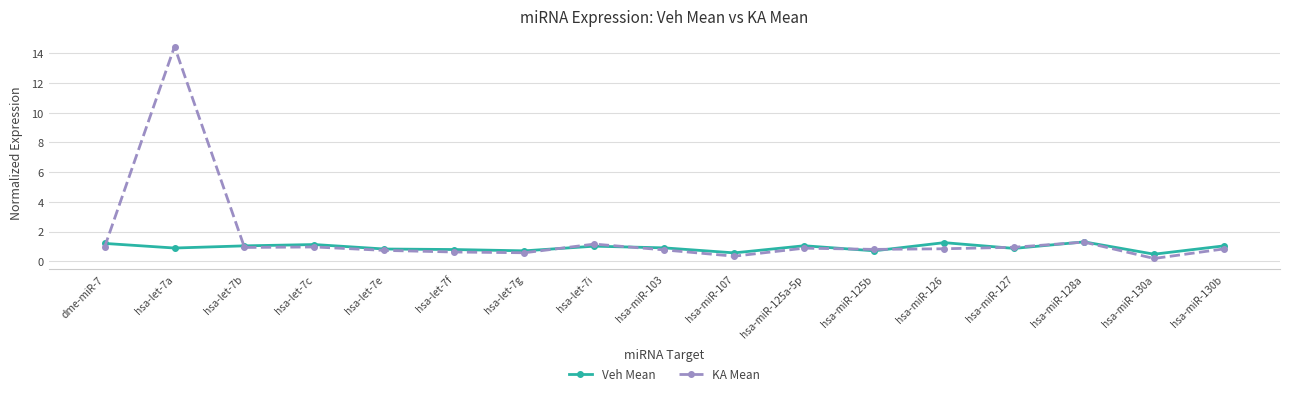

List the series in order of their peak value, highest first.

KA Mean, Veh Mean